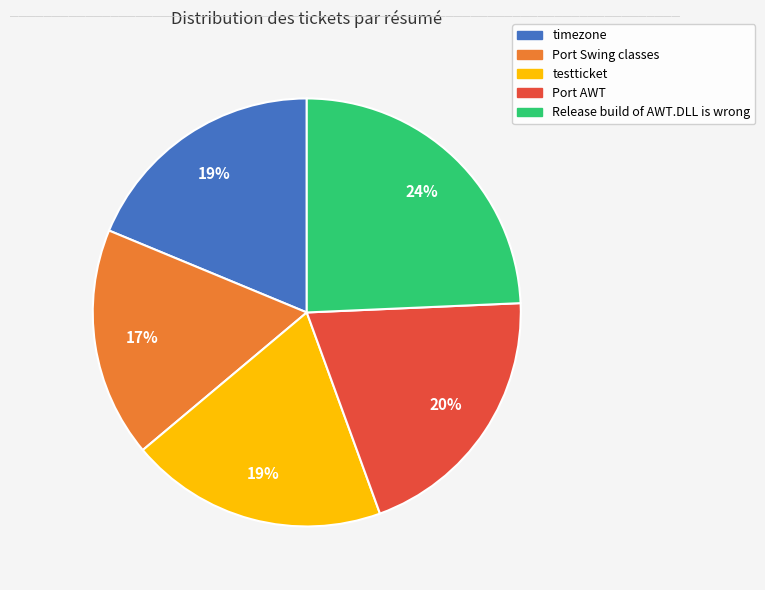

To the nearest percent, what portion does timezone represent?

19%